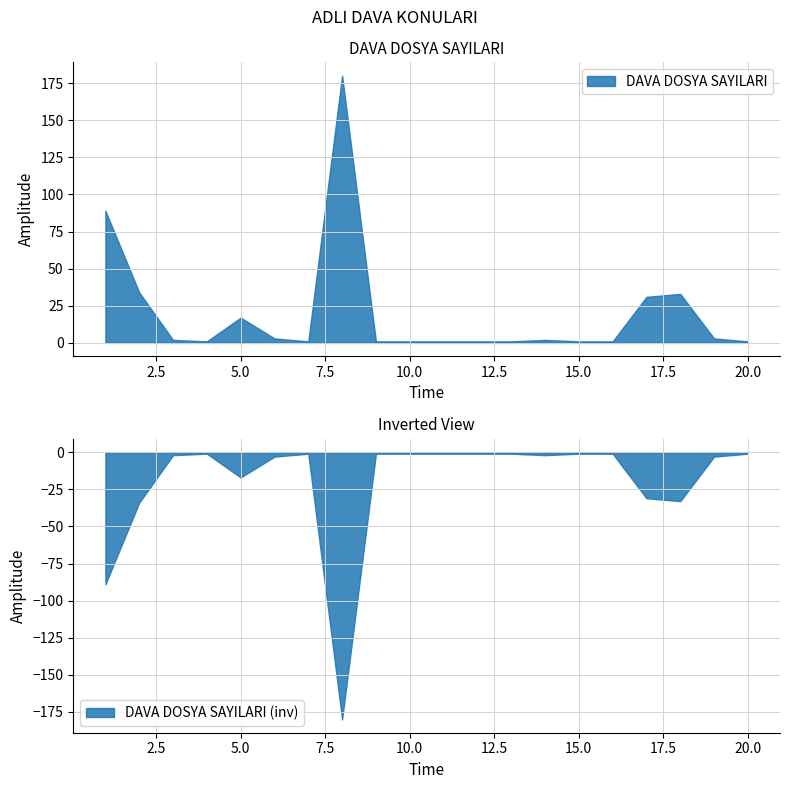

What is the value of the 3rd point from the left?

2